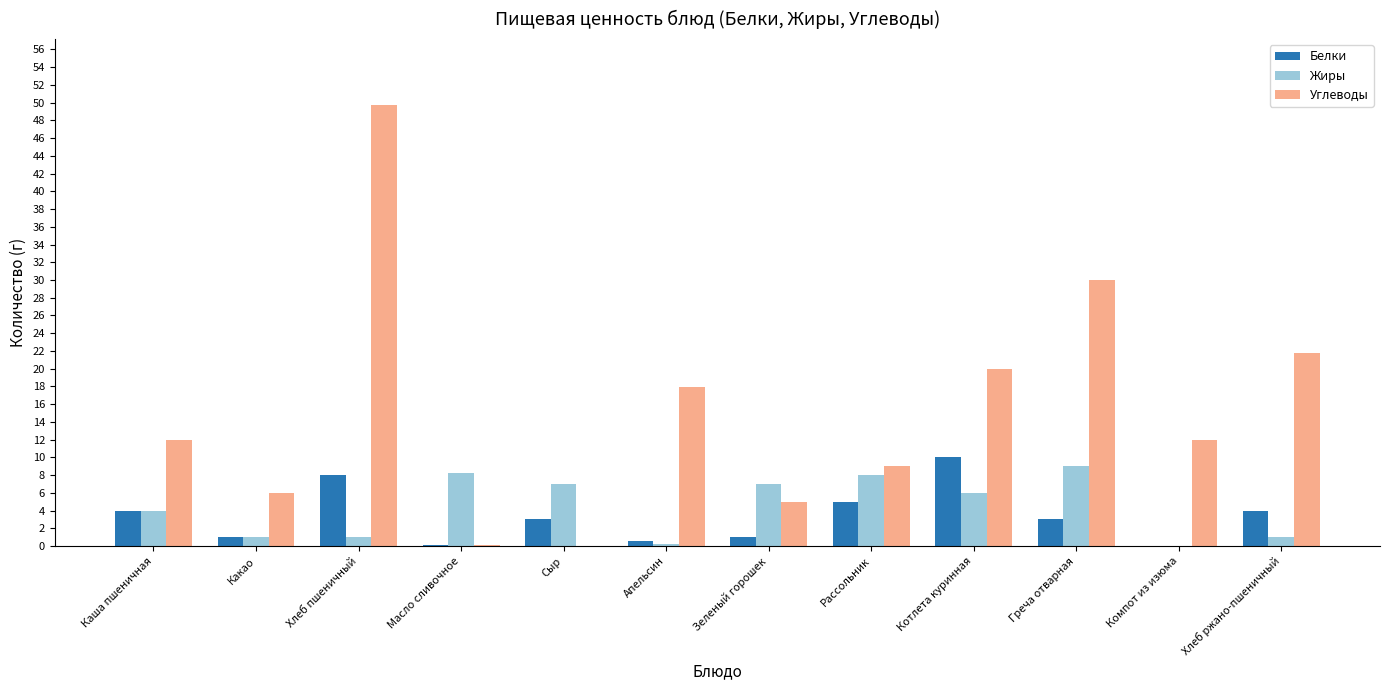

Which series has the largest total across all categories?

Углеводы